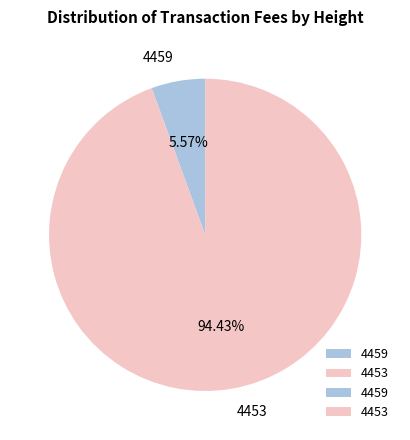

What percentage is NOT represented by 4459?

94.4%